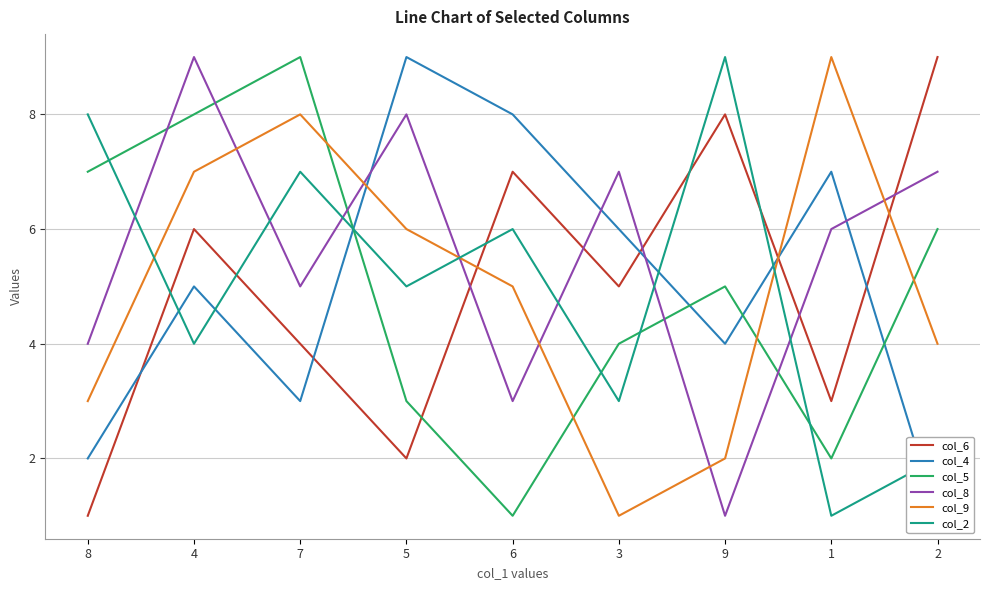

The value of col_9 at 1 is 9. True or false?

True